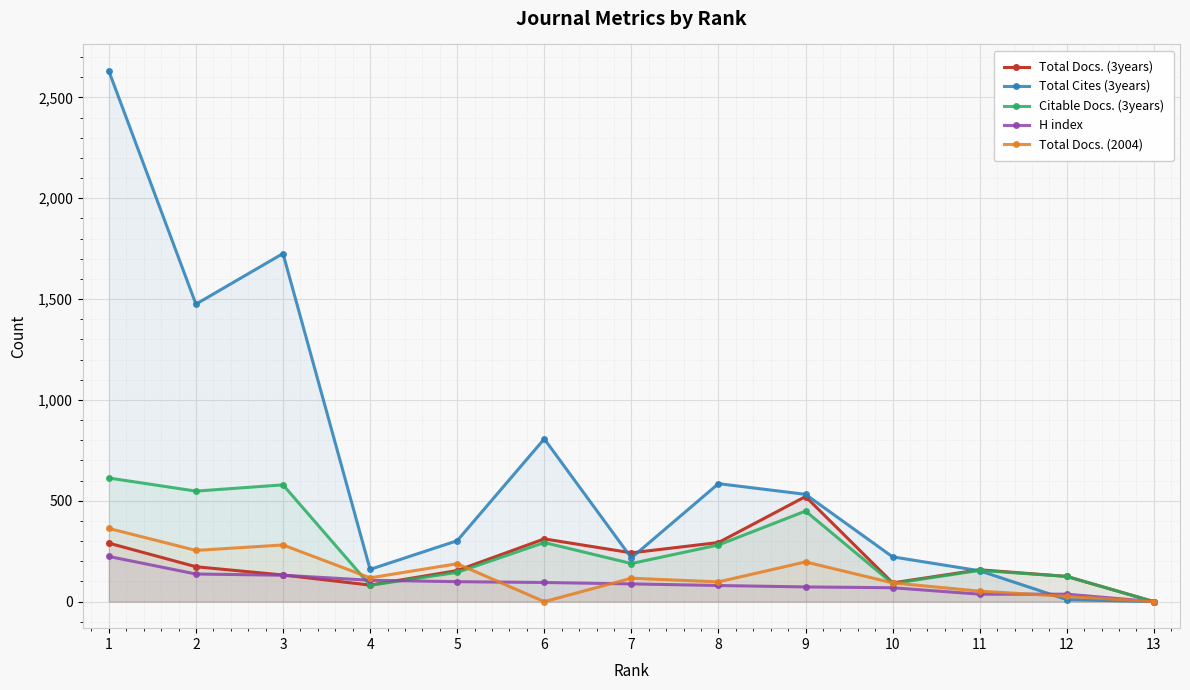

What are all the series names shown in the legend?

Total Docs. (3years), Total Cites (3years), Citable Docs. (3years), H index, Total Docs. (2004)